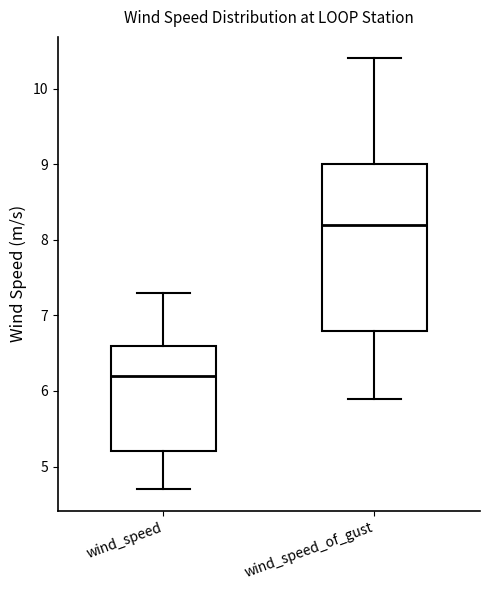

Reading left to right, read every box against the y-axis: the position of its median line, the range the box covers, and the ends of its whiskers. The values are not printed on the chart, so give them approximately, as read against the axis.

wind_speed: median 6.2, box 5.2 to 6.6, whiskers 4.7 to 7.3
wind_speed_of_gust: median 8.2, box 6.8 to 9.0, whiskers 5.9 to 10.4